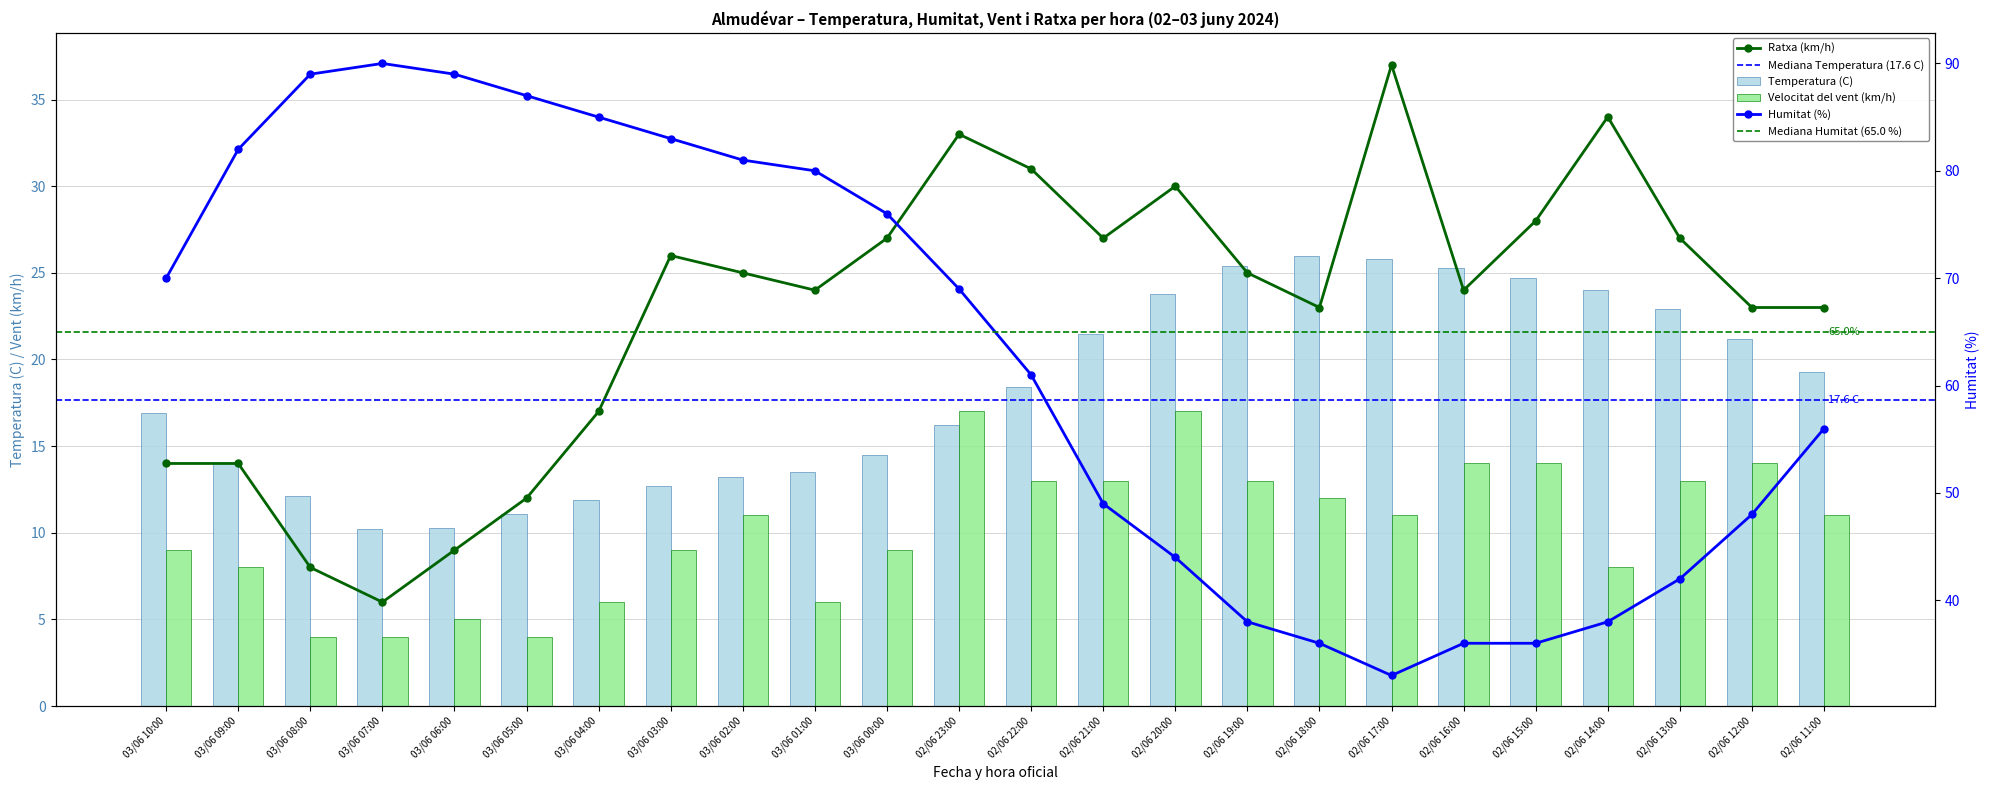

What is the spread (max minus min) of values at 03/06 05:00?

83.0